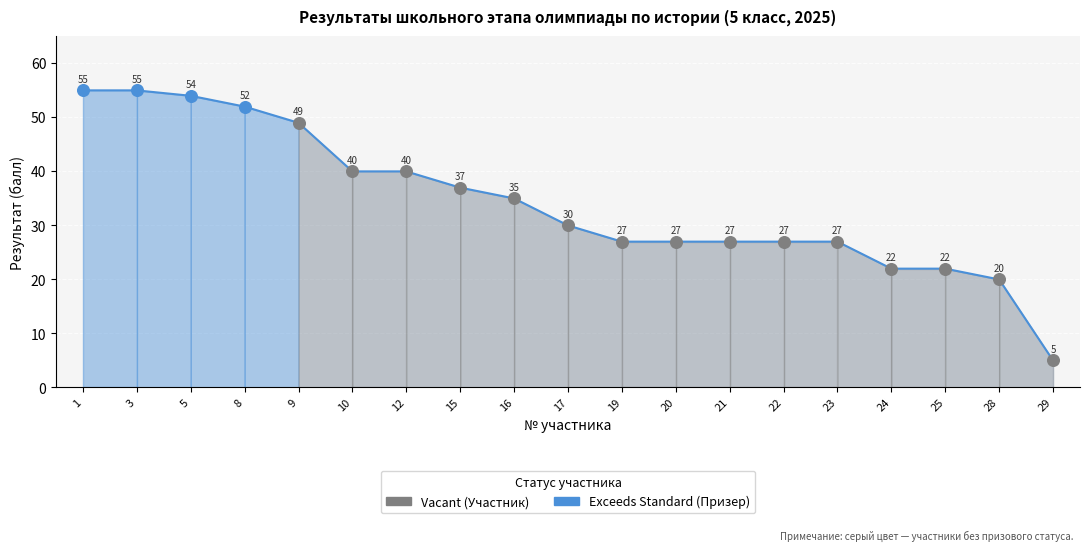

Which series reaches the minimum Y coordinate?

Vacant (Участник)